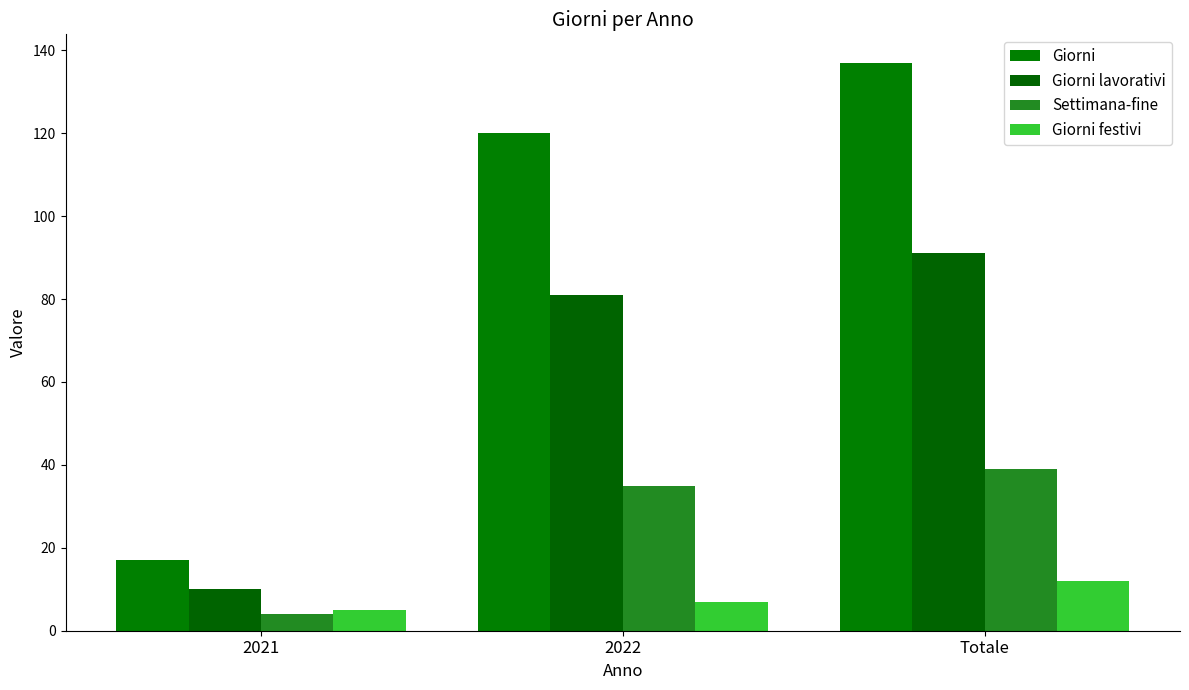

How many bars are there in total?

12